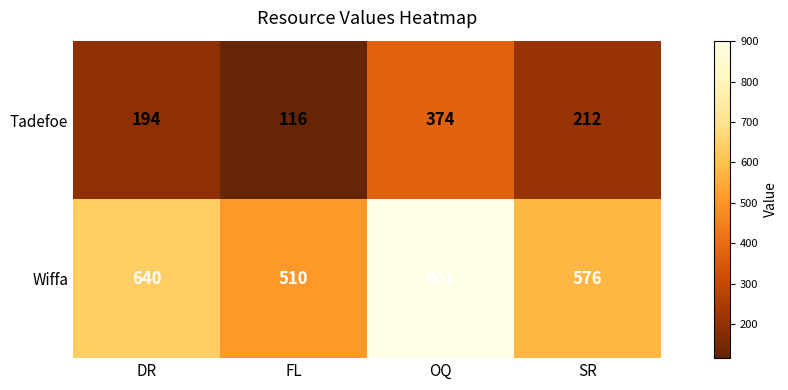

At which category is the sum across all series the highest?

OQ